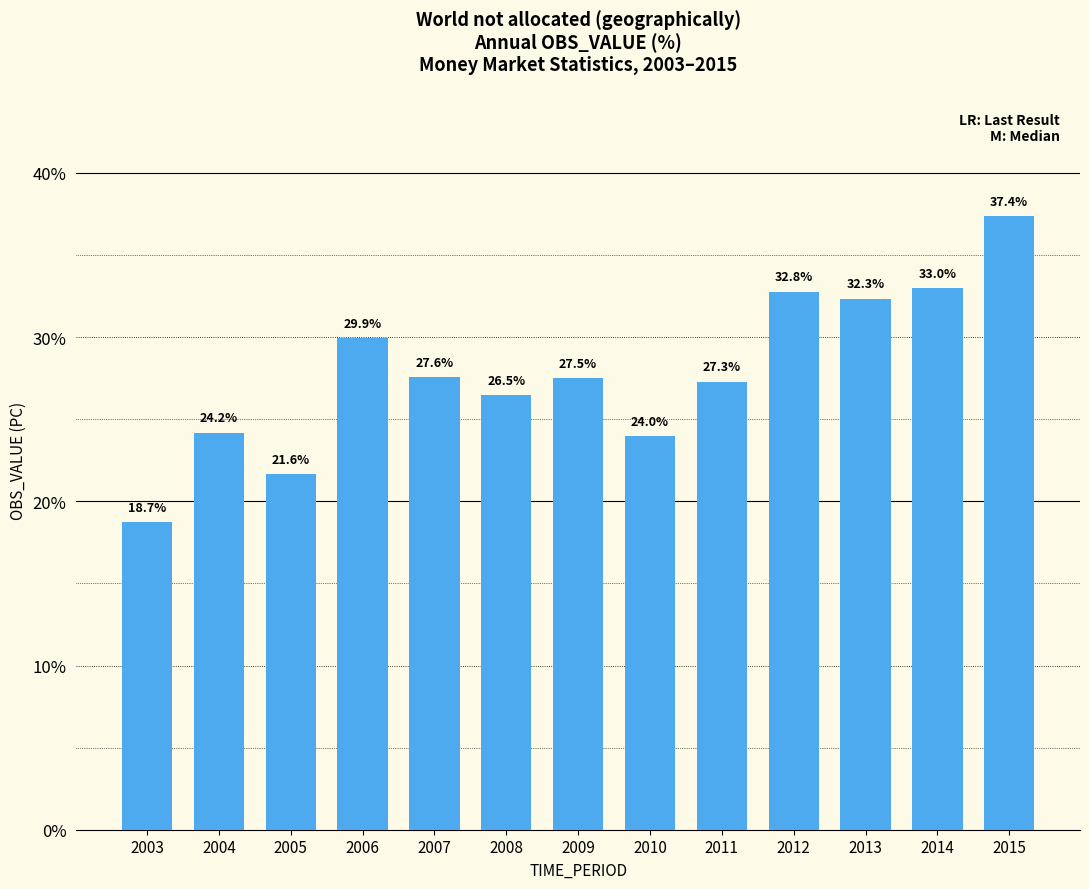

What is the difference between the maximum and minimum values?

18.6